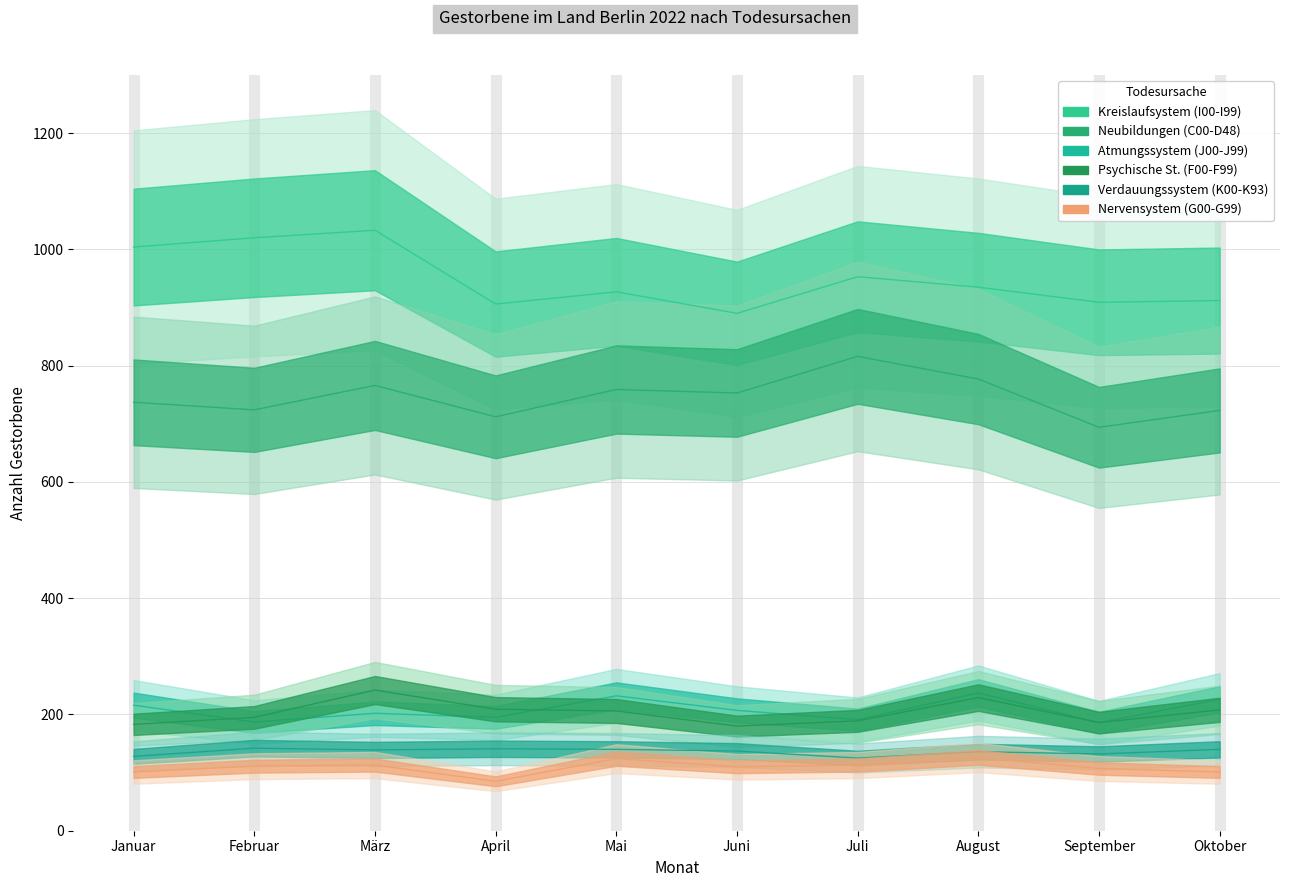

True or false: Neubildungen (C00-D48) and Atmungssystem (J00-J99) cross at least once.

False